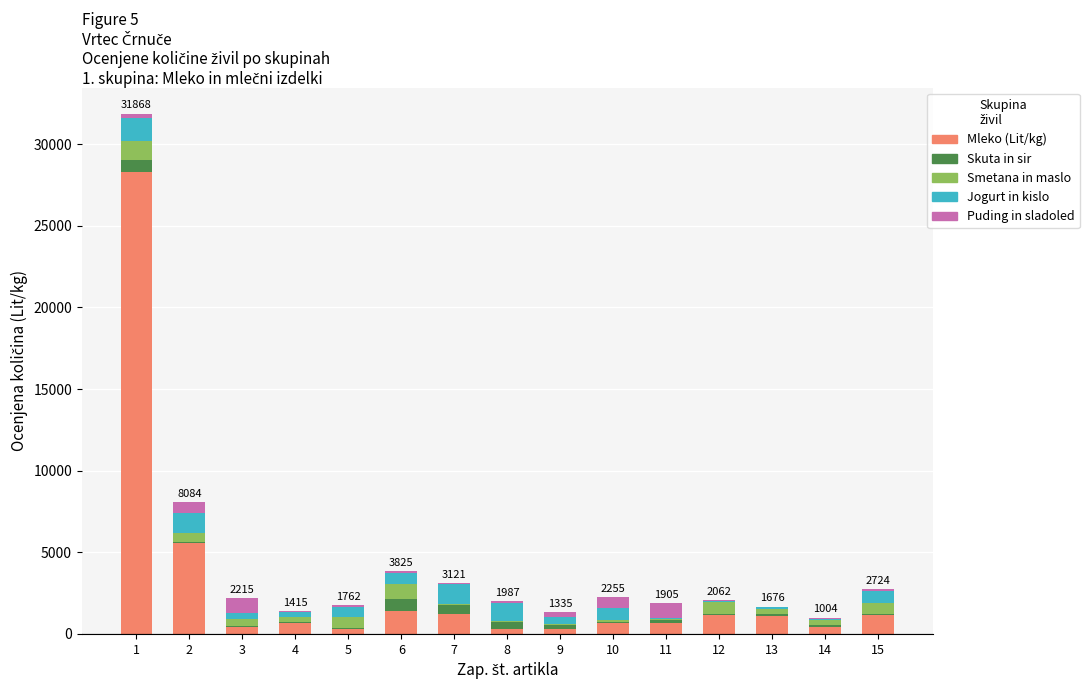

What is the maximum value for Mleko (Lit/kg)?

28280